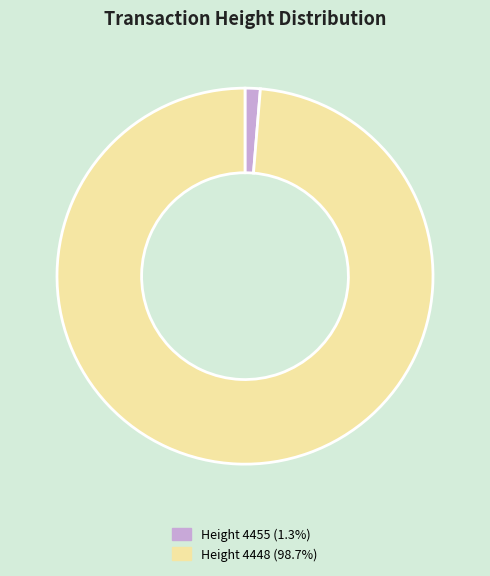

What is the ratio of the value at Height 4448 (98.7%) to the value at Height 4455 (1.3%)?

75.5